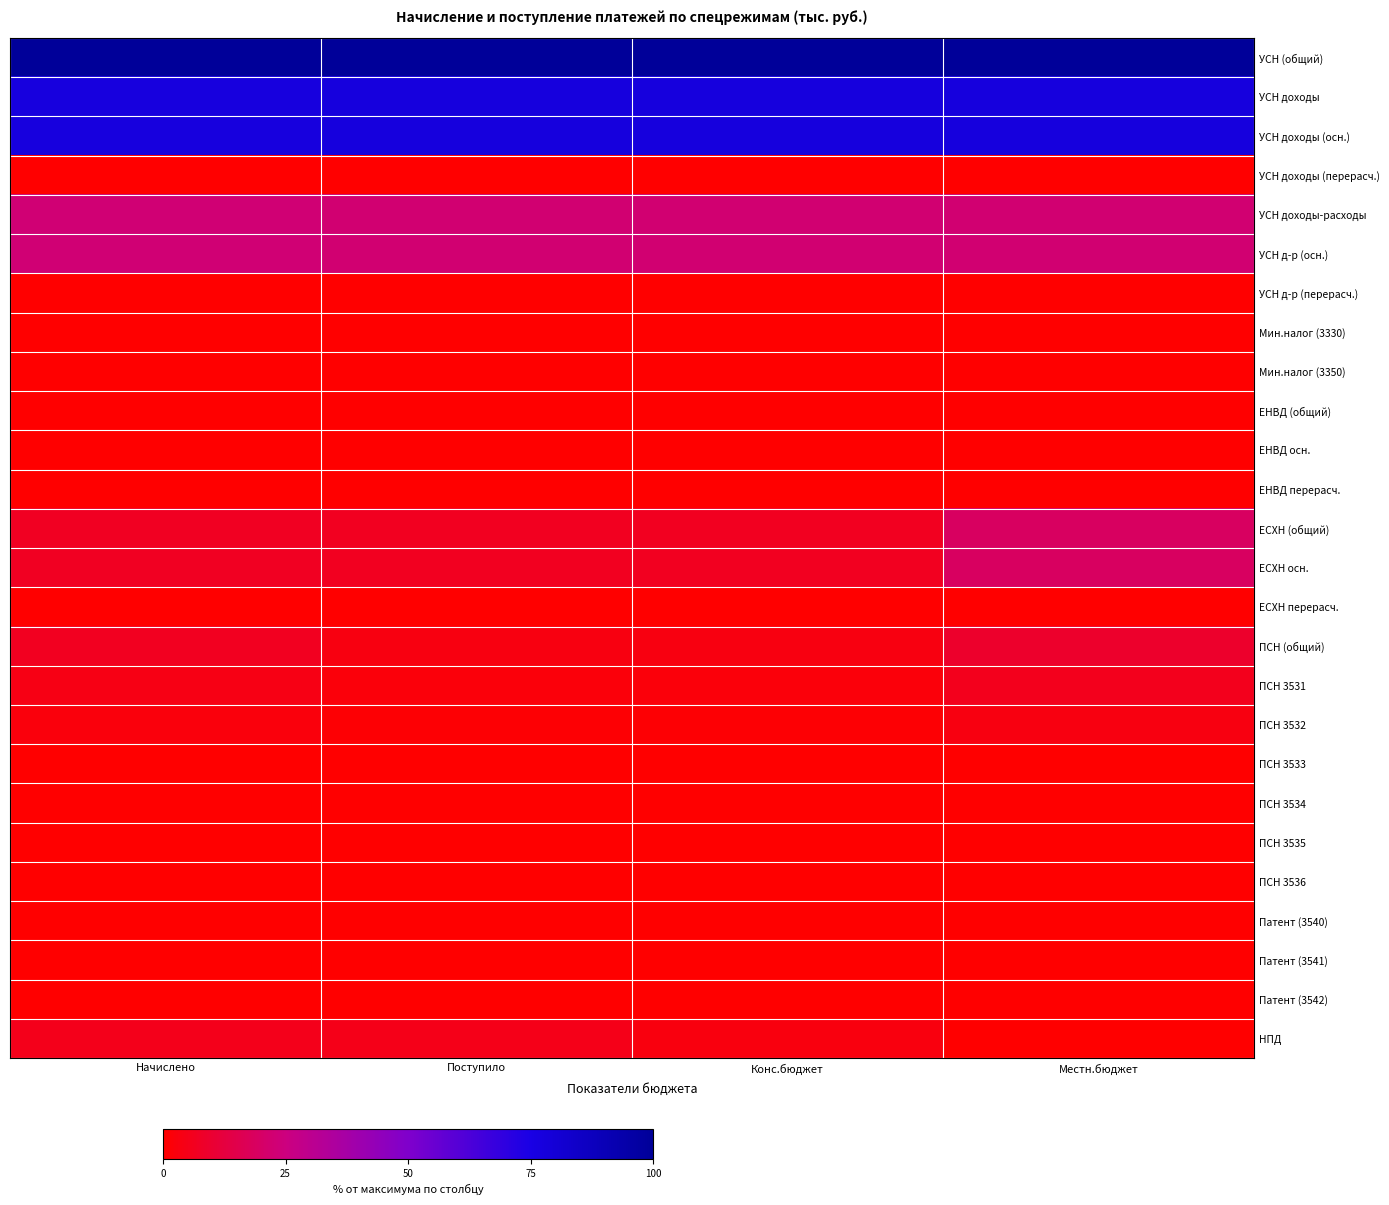

Reading left to right, list all the values displayed in this chart.

УСН (общий): Начислено=100.0	Поступило=100.0	Конс.бюджет=100.0	Местн.бюджет=100.0
УСН доходы: Начислено=77.1	Поступило=77.7	Конс.бюджет=77.7	Местн.бюджет=77.5
УСН доходы (осн.): Начислено=77.1	Поступило=77.7	Конс.бюджет=77.7	Местн.бюджет=77.5
УСН доходы (перерасч.): Начислено=0.0	Поступило=0.0	Конс.бюджет=0.0	Местн.бюджет=0.0
УСН доходы-расходы: Начислено=22.9	Поступило=22.3	Конс.бюджет=22.3	Местн.бюджет=22.5
УСН д-р (осн.): Начислено=22.9	Поступило=22.3	Конс.бюджет=22.3	Местн.бюджет=22.5
УСН д-р (перерасч.): Начислено=0.0	Поступило=0.0	Конс.бюджет=0.0	Местн.бюджет=0.0
Мин.налог (3330): Начислено=0.0	Поступило=0.0	Конс.бюджет=0.0	Местн.бюджет=0.0
Мин.налог (3350): Начислено=0.0	Поступило=0.0	Конс.бюджет=0.0	Местн.бюджет=0.0
ЕНВД (общий): Начислено=0.0	Поступило=0.0	Конс.бюджет=0.0	Местн.бюджет=0.0
ЕНВД осн.: Начислено=0.0	Поступило=0.0	Конс.бюджет=0.0	Местн.бюджет=0.0
ЕНВД перерасч.: Начислено=0.0	Поступило=0.0	Конс.бюджет=0.0	Местн.бюджет=0.0
ЕСХН (общий): Начислено=6.7	Поступило=6.6	Конс.бюджет=6.6	Местн.бюджет=19.0
ЕСХН осн.: Начислено=6.7	Поступило=6.6	Конс.бюджет=6.6	Местн.бюджет=19.0
ЕСХН перерасч.: Начислено=0.0	Поступило=0.0	Конс.бюджет=0.0	Местн.бюджет=0.0
ПСН (общий): Начислено=6.3	Поступило=3.1	Конс.бюджет=3.1	Местн.бюджет=8.9
ПСН 3531: Начислено=4.0	Поступило=2.0	Конс.бюджет=2.0	Местн.бюджет=5.6
ПСН 3532: Начислено=2.4	Поступило=1.2	Конс.бюджет=1.2	Местн.бюджет=3.3
ПСН 3533: Начислено=0.0	Поступило=0.0	Конс.бюджет=0.0	Местн.бюджет=0.0
ПСН 3534: Начислено=0.0	Поступило=0.0	Конс.бюджет=0.0	Местн.бюджет=0.0
ПСН 3535: Начислено=0.0	Поступило=0.0	Конс.бюджет=0.0	Местн.бюджет=0.0
ПСН 3536: Начислено=0.0	Поступило=0.0	Конс.бюджет=0.0	Местн.бюджет=0.0
Патент (3540): Начислено=0.0	Поступило=0.0	Конс.бюджет=0.0	Местн.бюджет=0.0
Патент (3541): Начислено=0.0	Поступило=0.0	Конс.бюджет=0.0	Местн.бюджет=0.0
Патент (3542): Начислено=0.0	Поступило=0.0	Конс.бюджет=0.0	Местн.бюджет=0.0
НПД: Начислено=5.2	Поступило=4.9	Конс.бюджет=3.1	Местн.бюджет=0.0